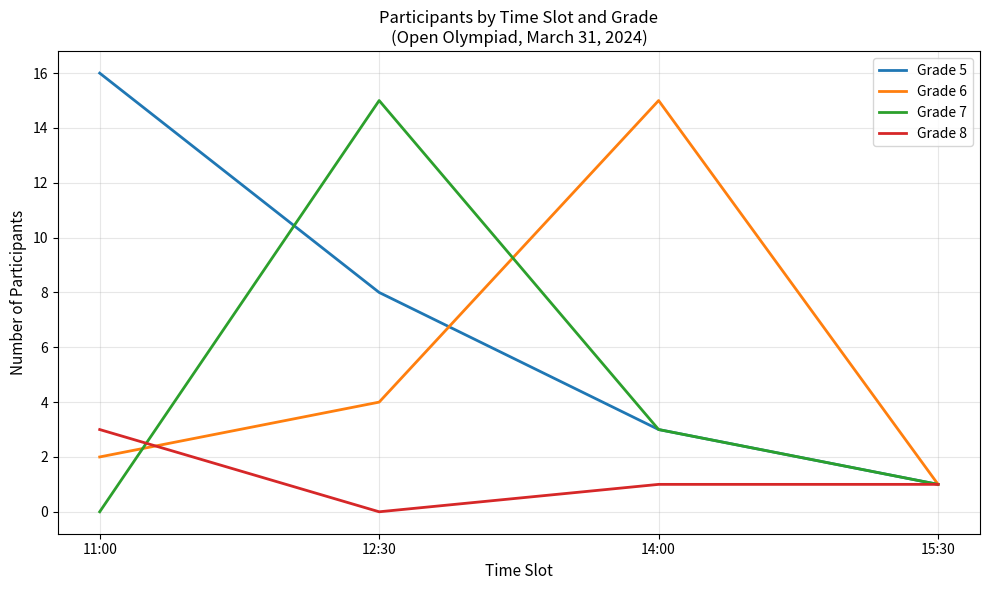

What value does the Grade 6 series have at 15:30?

1